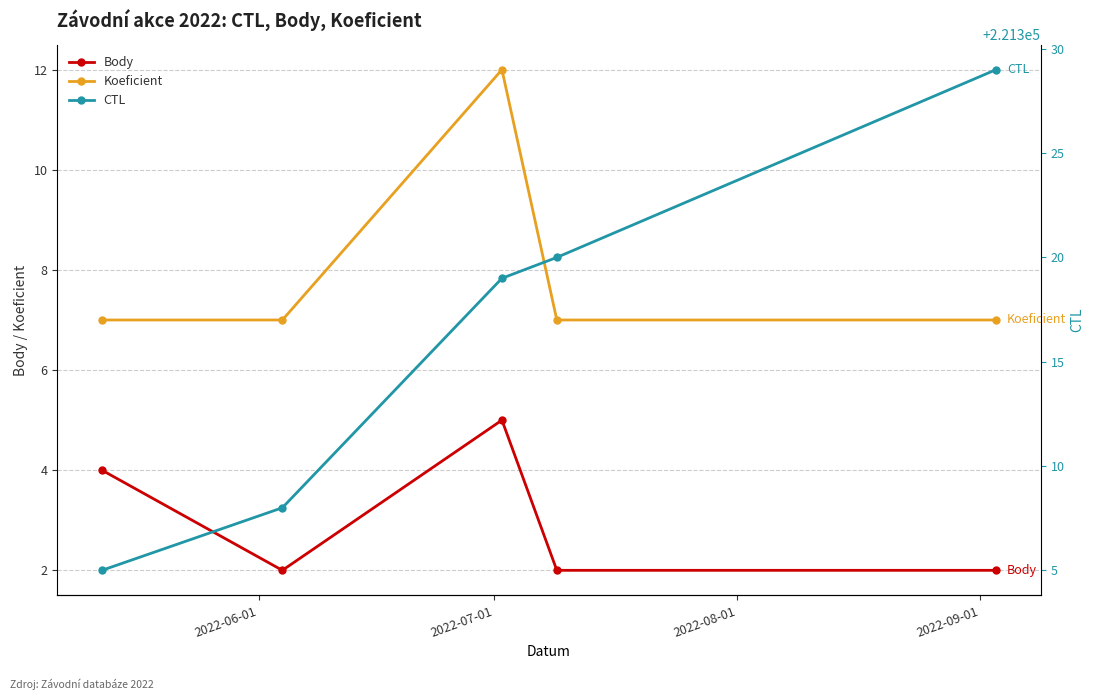

What is the highest value of the Body series?

5